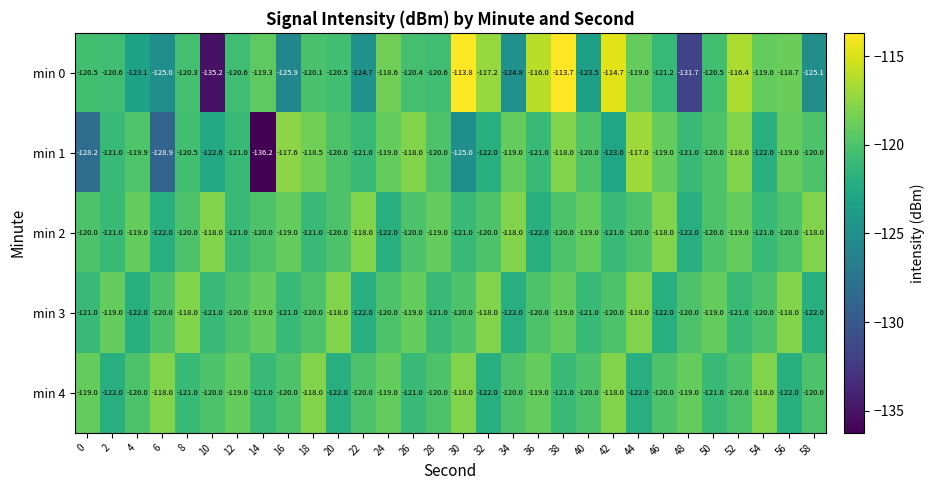

At which category does the chart reach its minimum across all series?

14